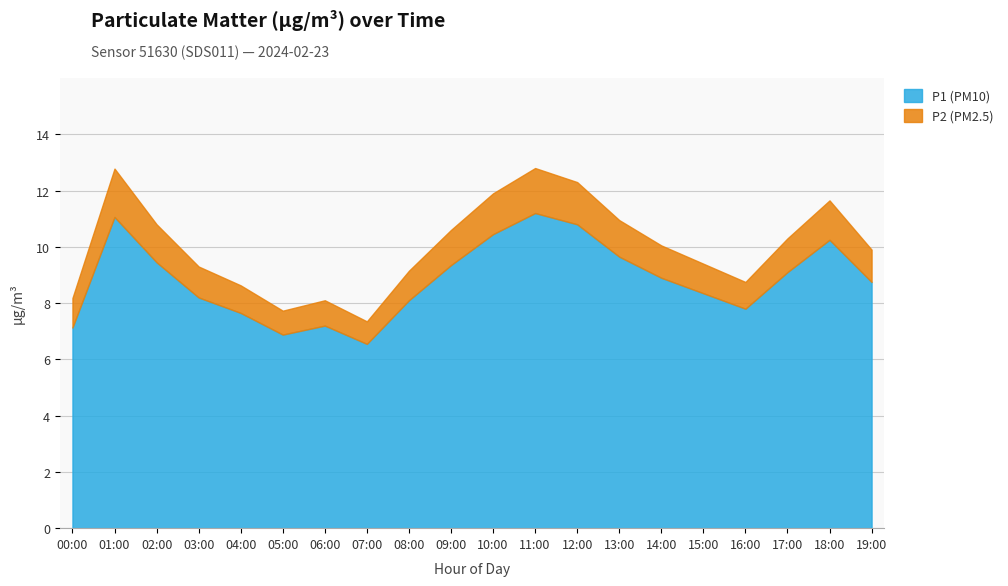

How many categories are shown in the chart?

20